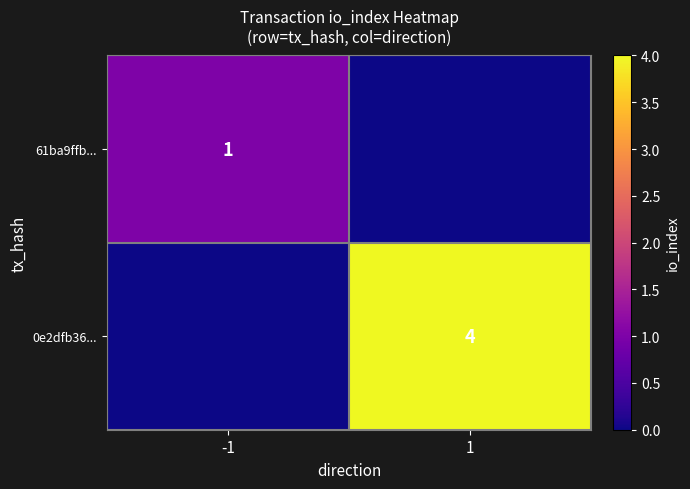

At how many categories does at least one series exceed 3?

1